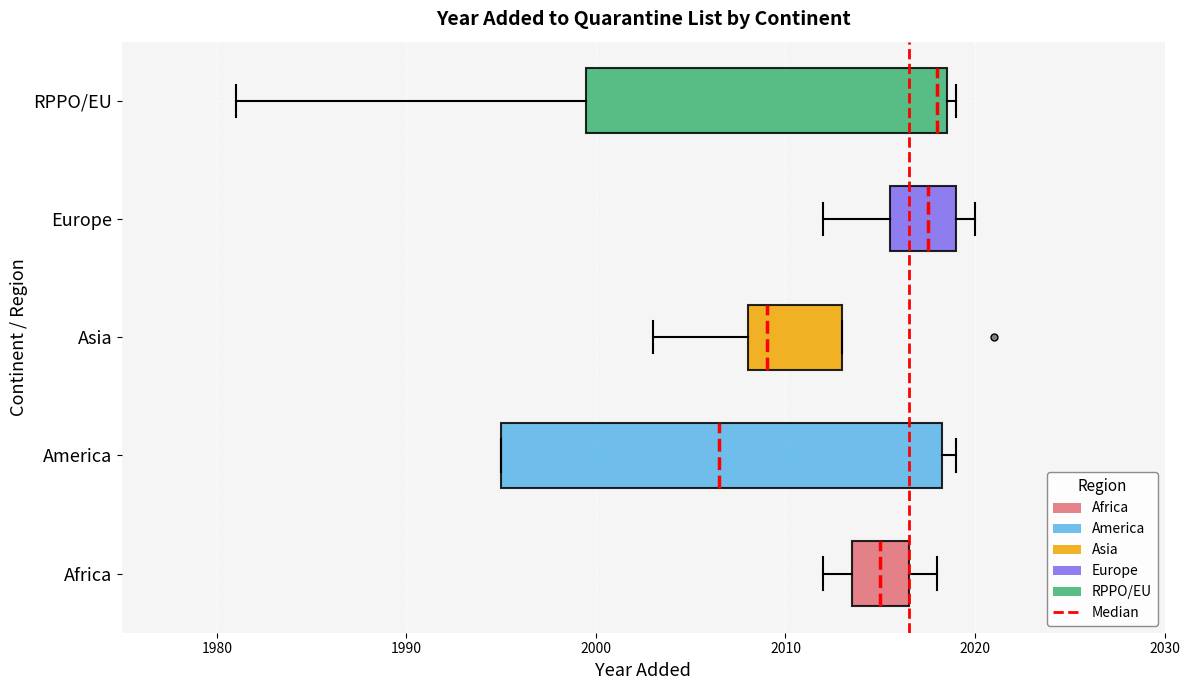

Where is the left edge of the box for Asia on the x-axis? The values are not printed on the chart, so give them approximately, as read against the axis.

2008